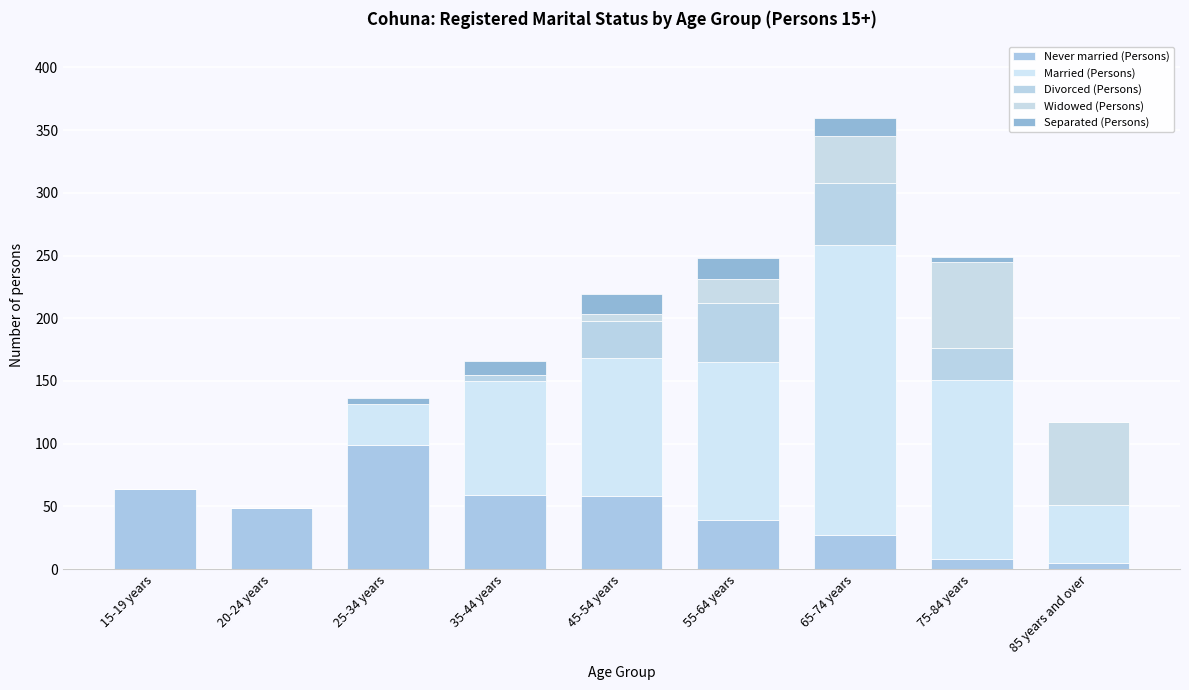

Does the chart contain stacked bars?

Yes